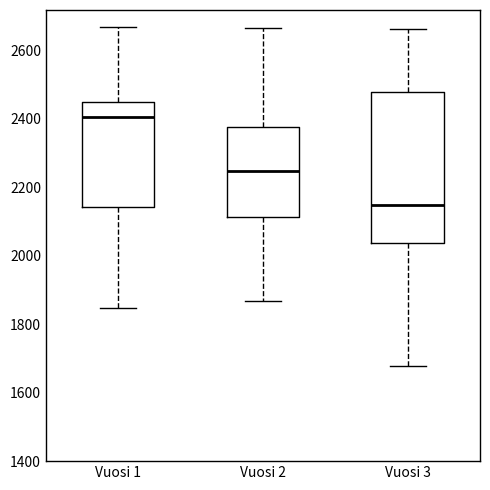

Which box's median line is the highest?

Vuosi 1